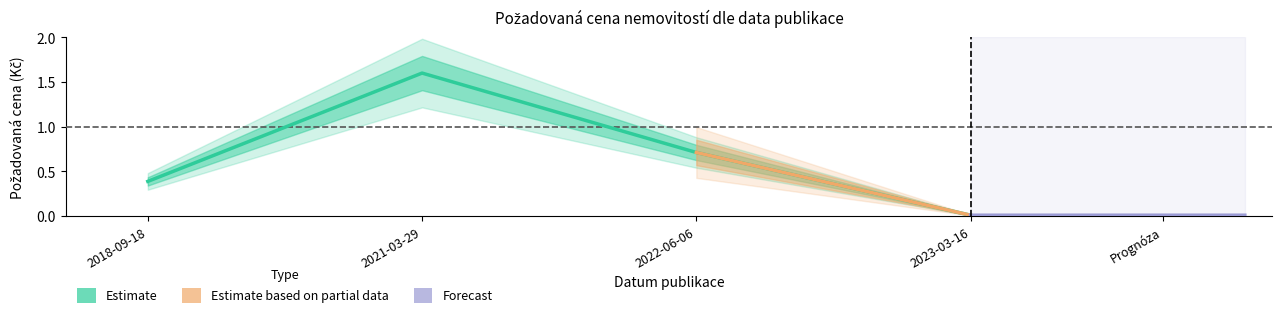

What is the label of the 4th point from the left?

2023-03-16